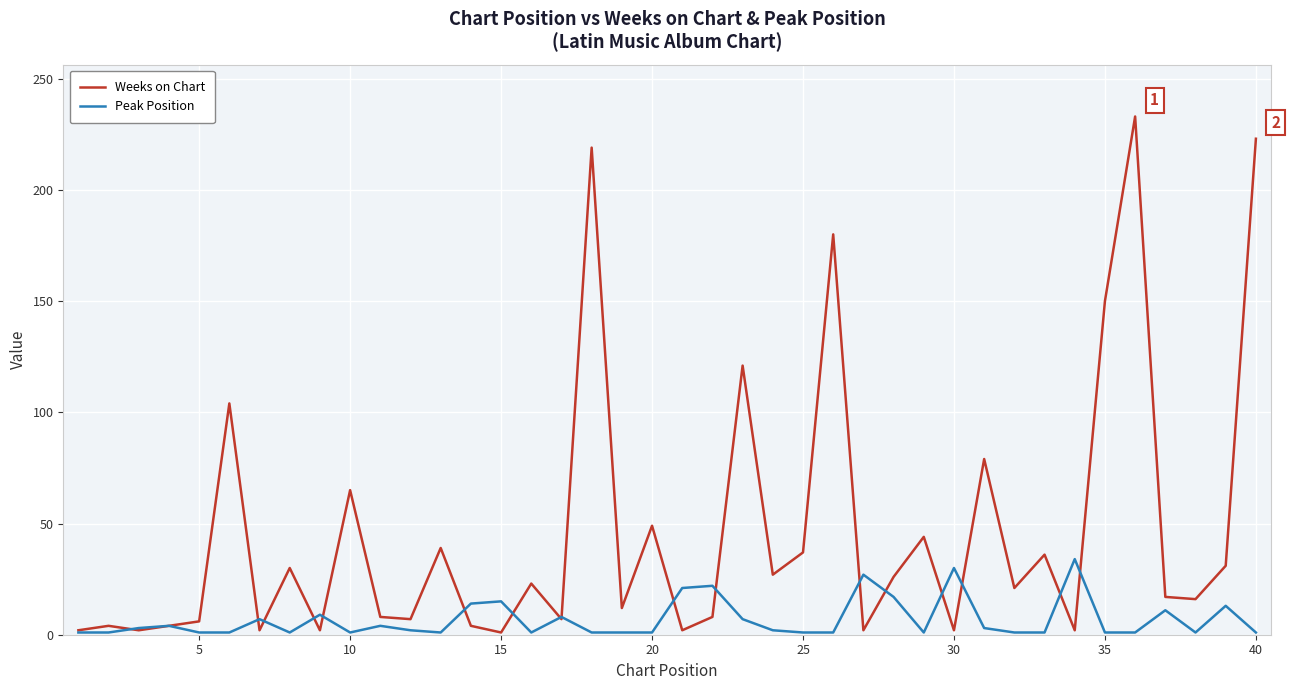

What are all the series names shown in the legend?

Weeks on Chart, Peak Position